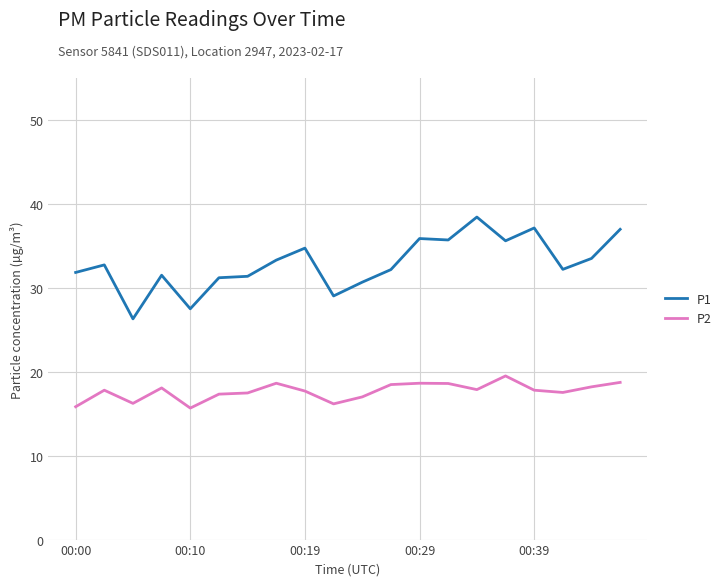

True or false: P2 has more than 1 points higher than both neighbors.

True